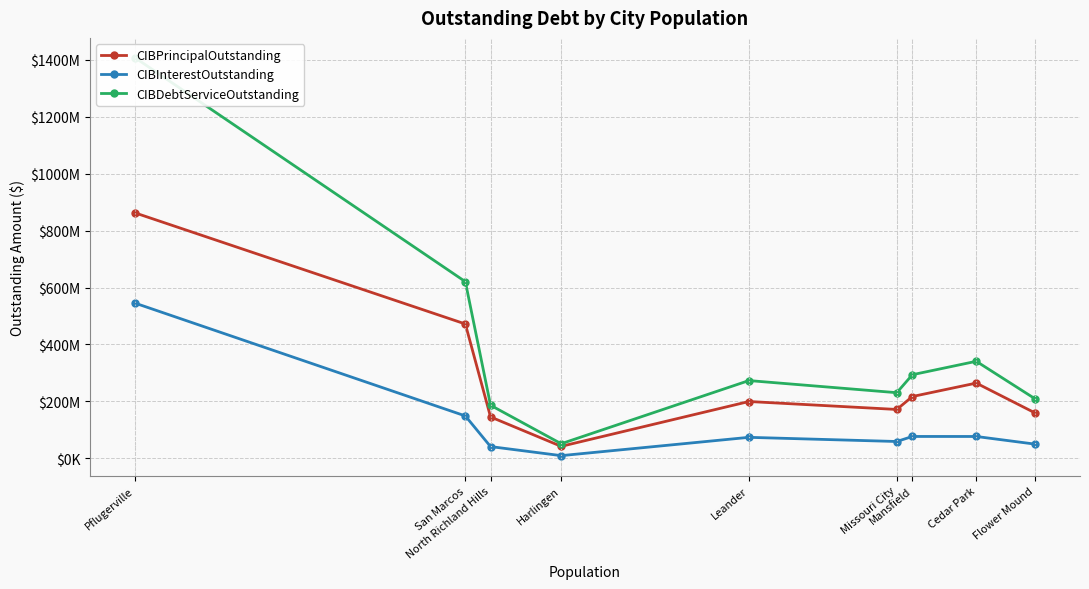

At which label does CIBPrincipalOutstanding first exceed 199437000?

Pflugerville